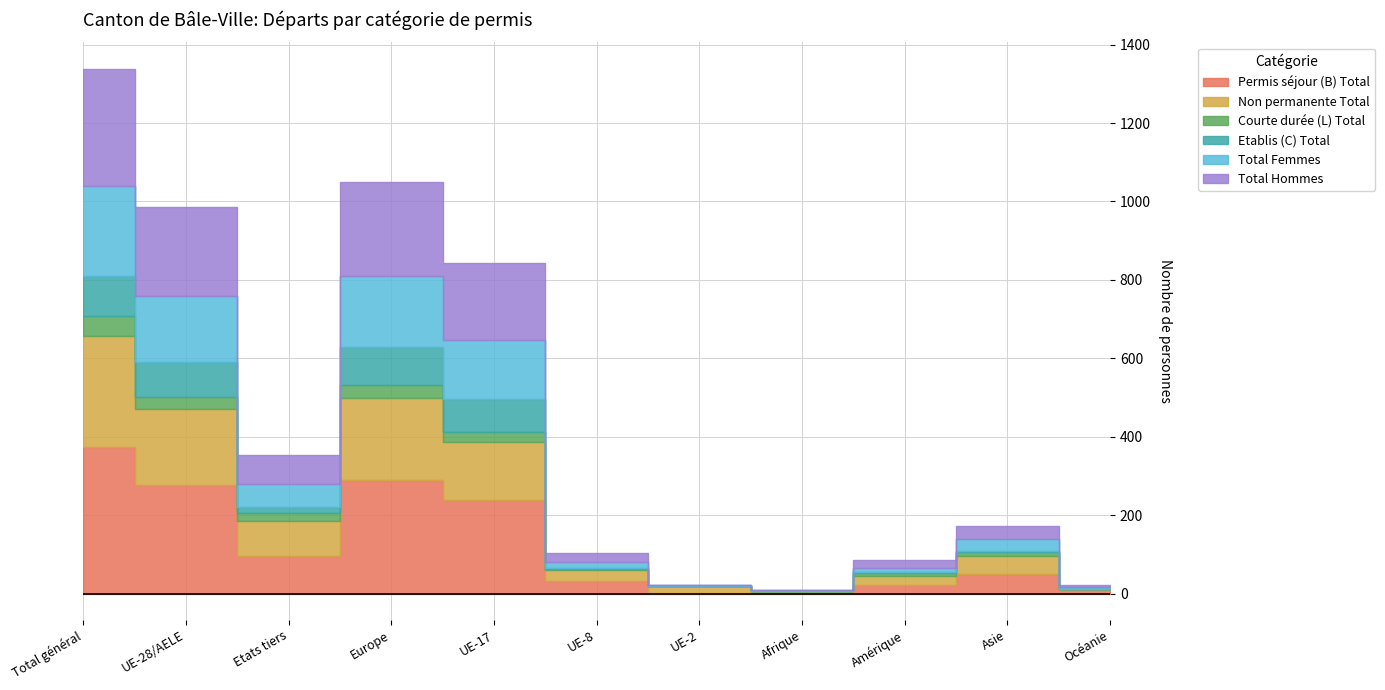

How many interior local valleys does the Non permanente Total series have?

2